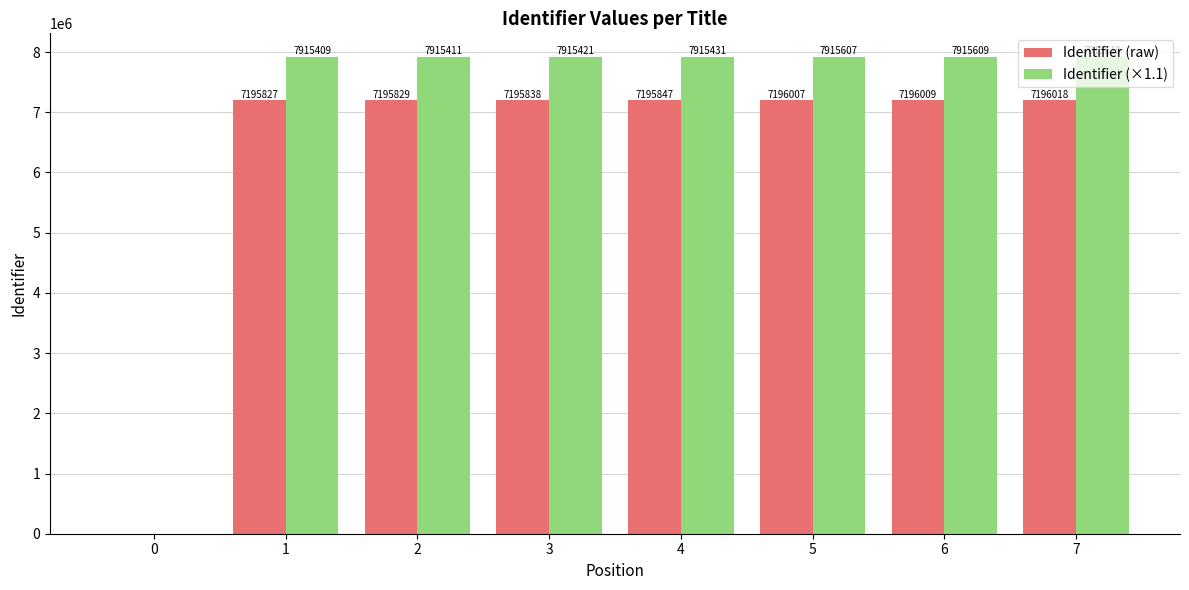

How many distinct data groups are displayed?

2